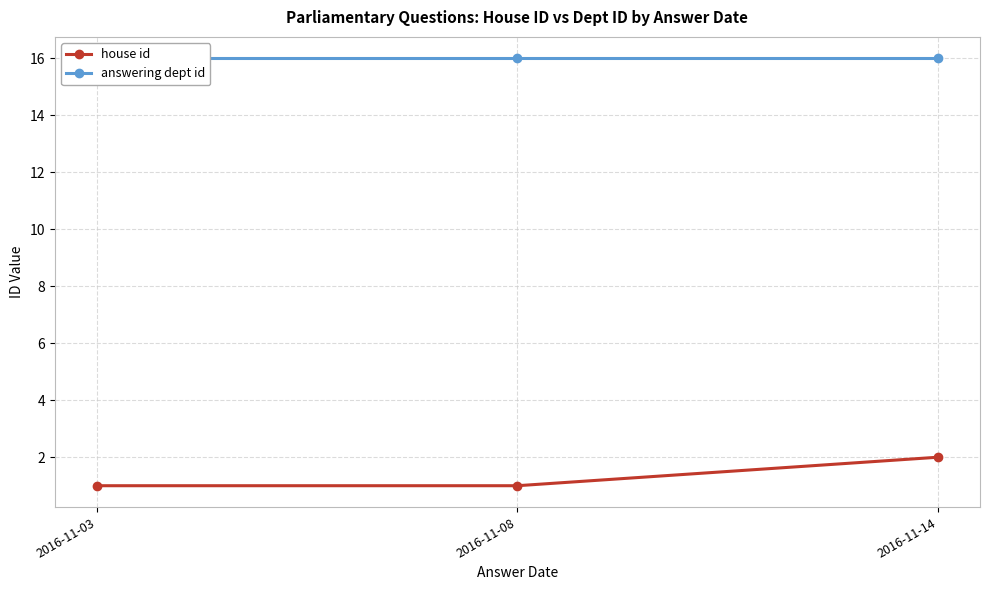

At which category is the sum across all series the highest?

2016-11-14